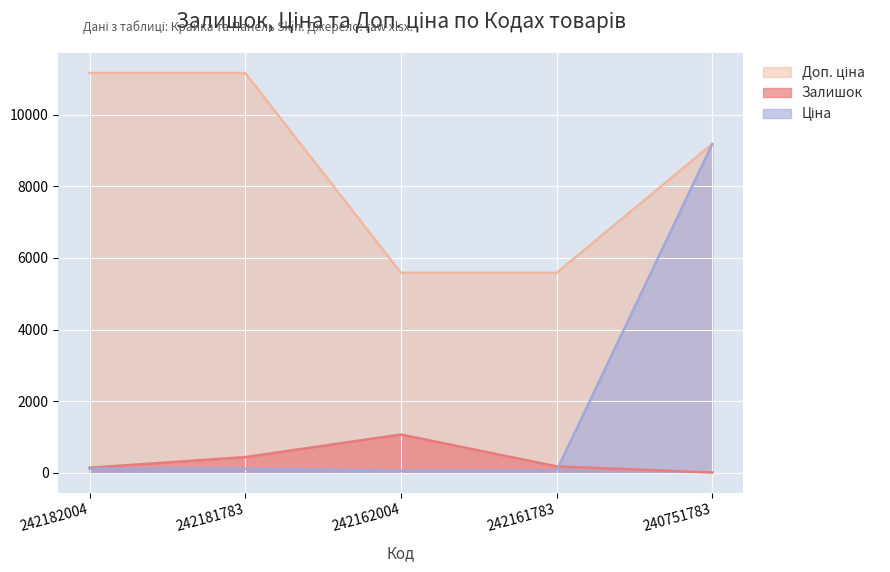

True or false: Доп. ціна and Ціна cross at least once.

False